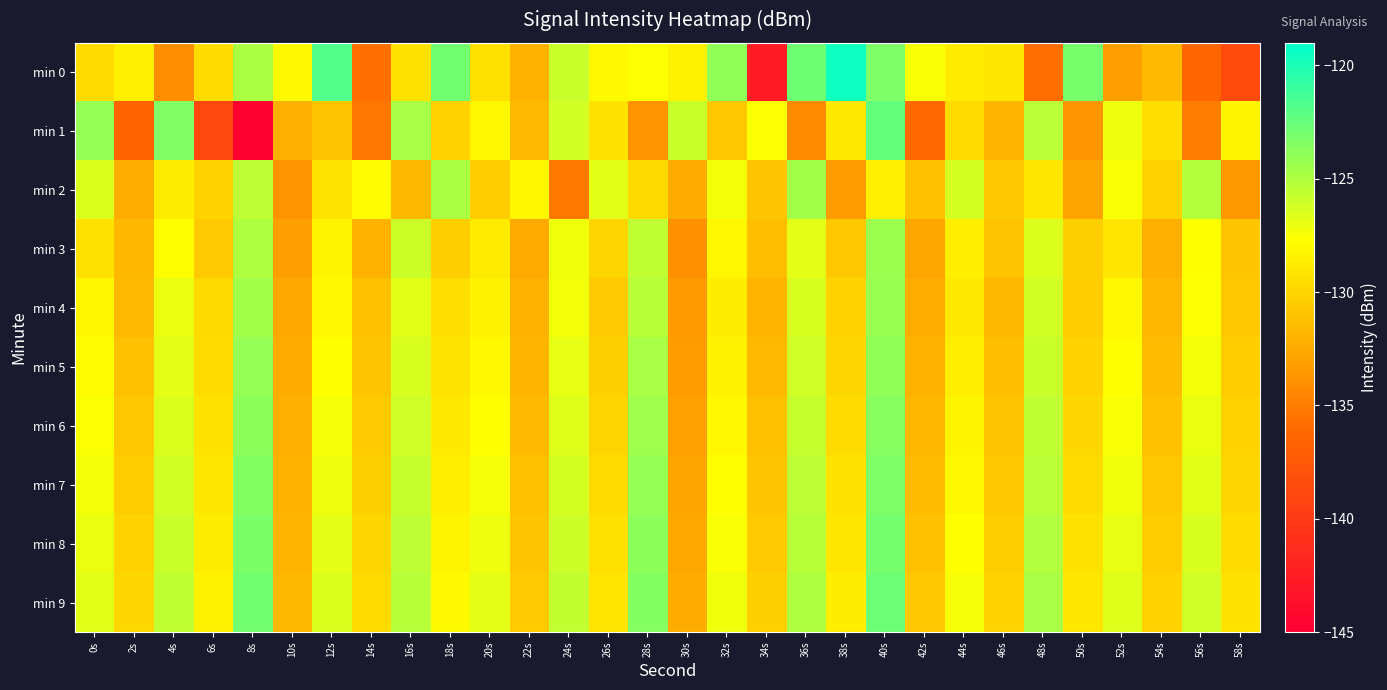

List the series in order of their peak value, highest first.

min 0, min 1, min 9, min 8, min 7, min 6, min 5, min 4, min 3, min 2